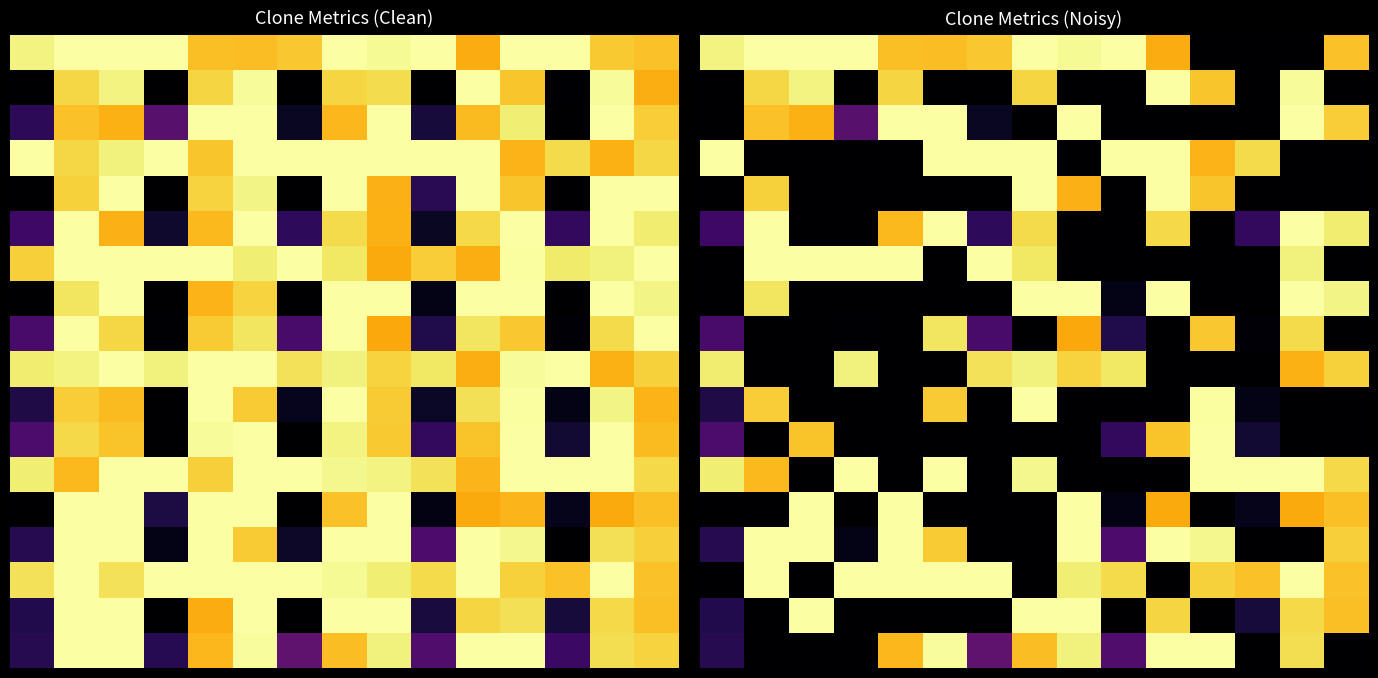

What is the difference between the maximum and second lowest values in the 8 series?

93.2